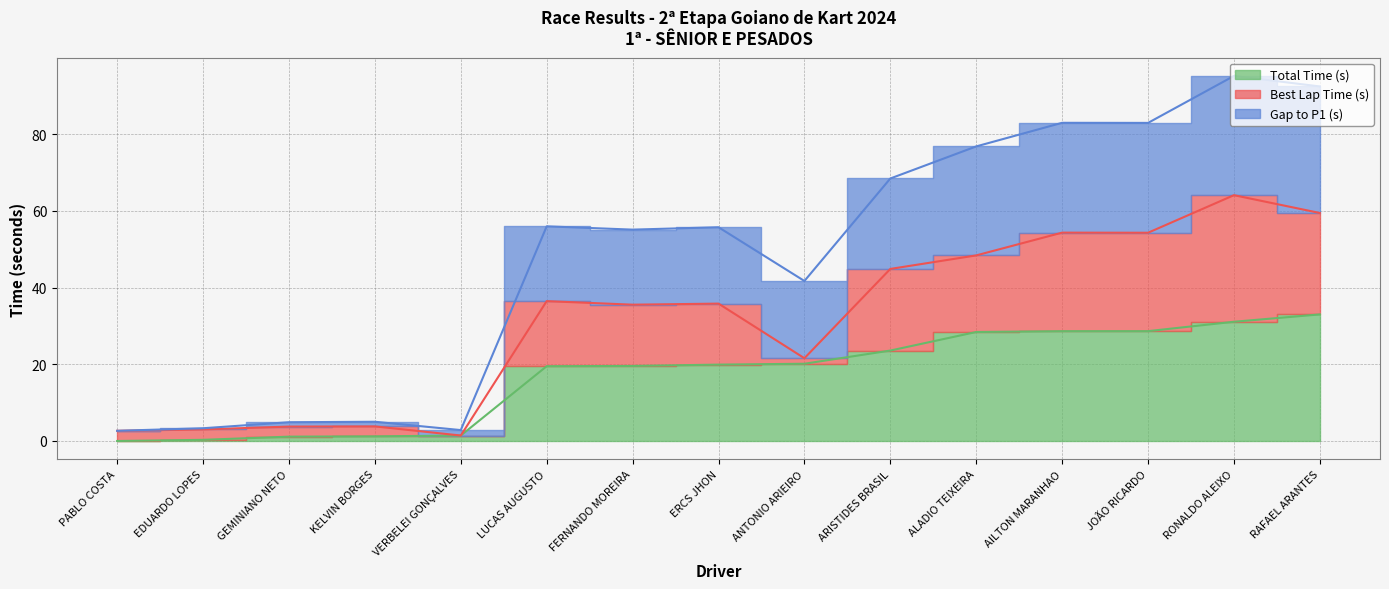

Which category has the highest value in the Total Time (s) series?

RAFAEL ARANTES